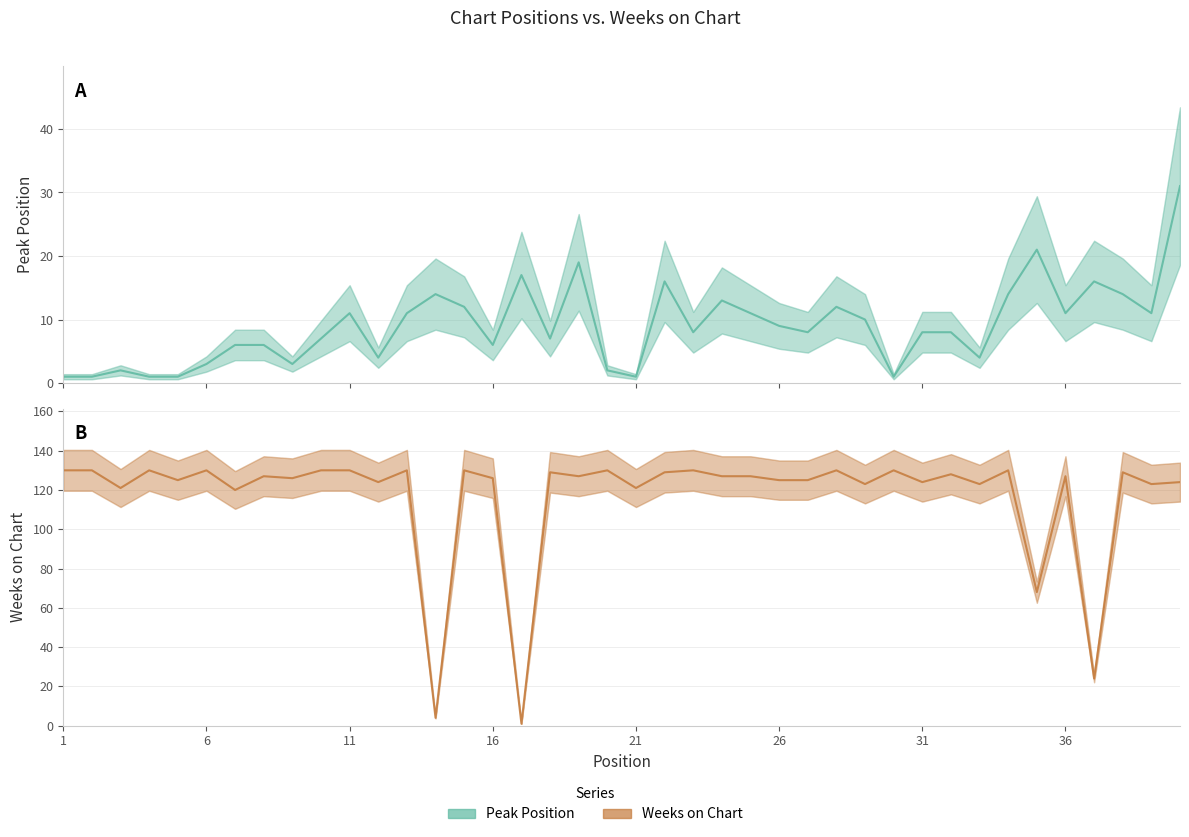

What is the difference between the maximum and minimum values in the Peak Position series?

30